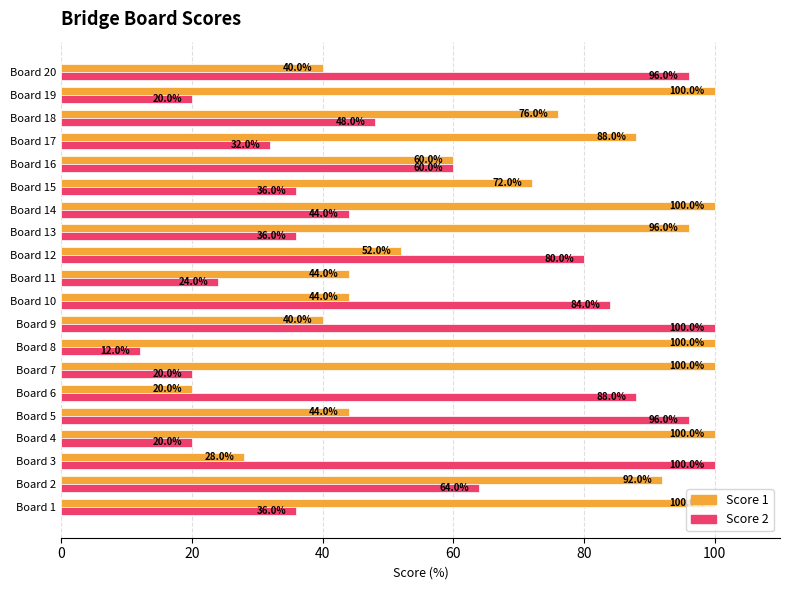

Is the value of Score 1 at Board 10 greater than the value of Score 2 at Board 10?

No